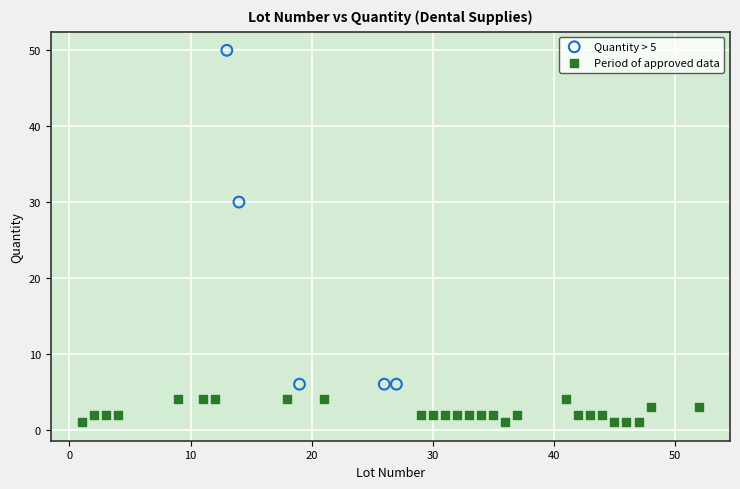

Which series contains the lowest Y value?

Period of approved data